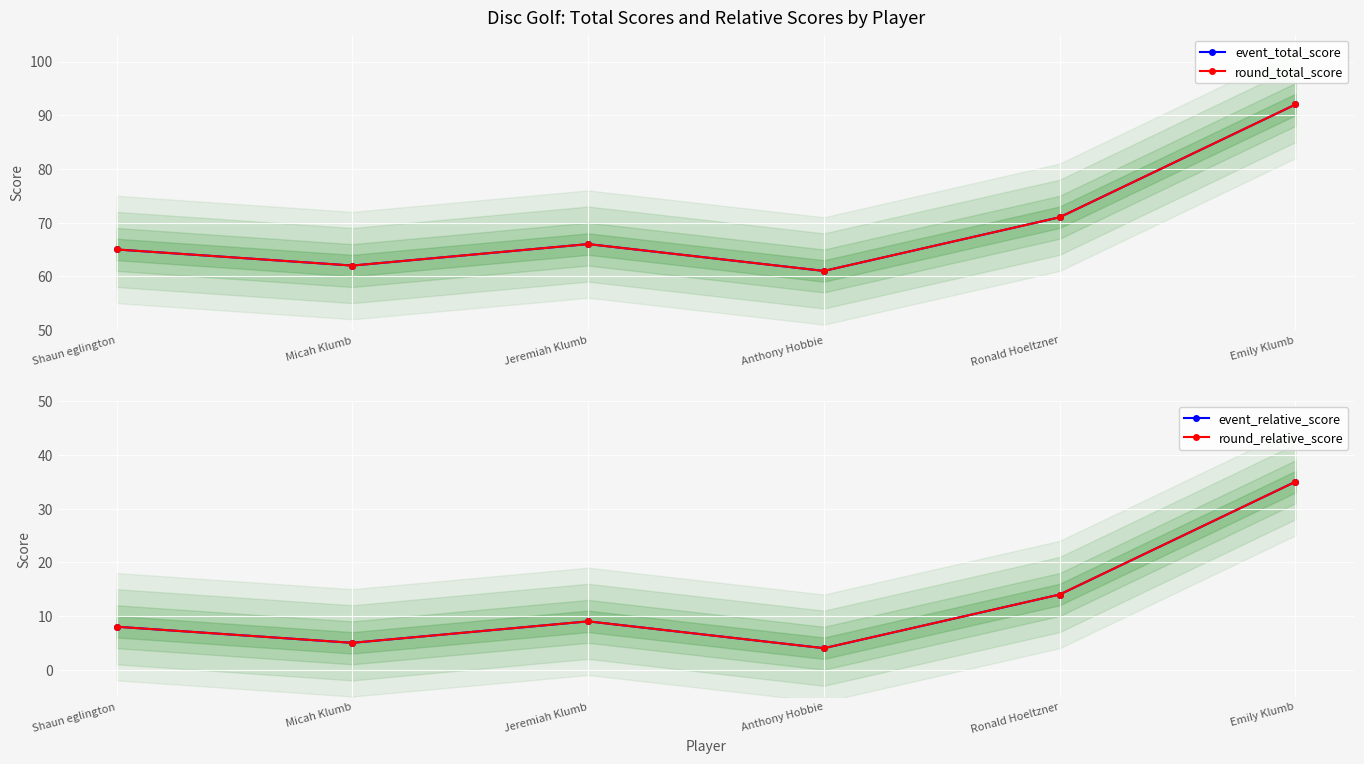

Reading right to left, transcribe all the data shown in this chart.

event_total_score: Emily Klumb=92	Ronald Hoeltzner=71	Anthony Hobbie=61	Jeremiah Klumb=66	Micah Klumb=62	Shaun eglington=65
round_total_score: Emily Klumb=92	Ronald Hoeltzner=71	Anthony Hobbie=61	Jeremiah Klumb=66	Micah Klumb=62	Shaun eglington=65
event_relative_score: Emily Klumb=35	Ronald Hoeltzner=14	Anthony Hobbie=4	Jeremiah Klumb=9	Micah Klumb=5	Shaun eglington=8
round_relative_score: Emily Klumb=35	Ronald Hoeltzner=14	Anthony Hobbie=4	Jeremiah Klumb=9	Micah Klumb=5	Shaun eglington=8